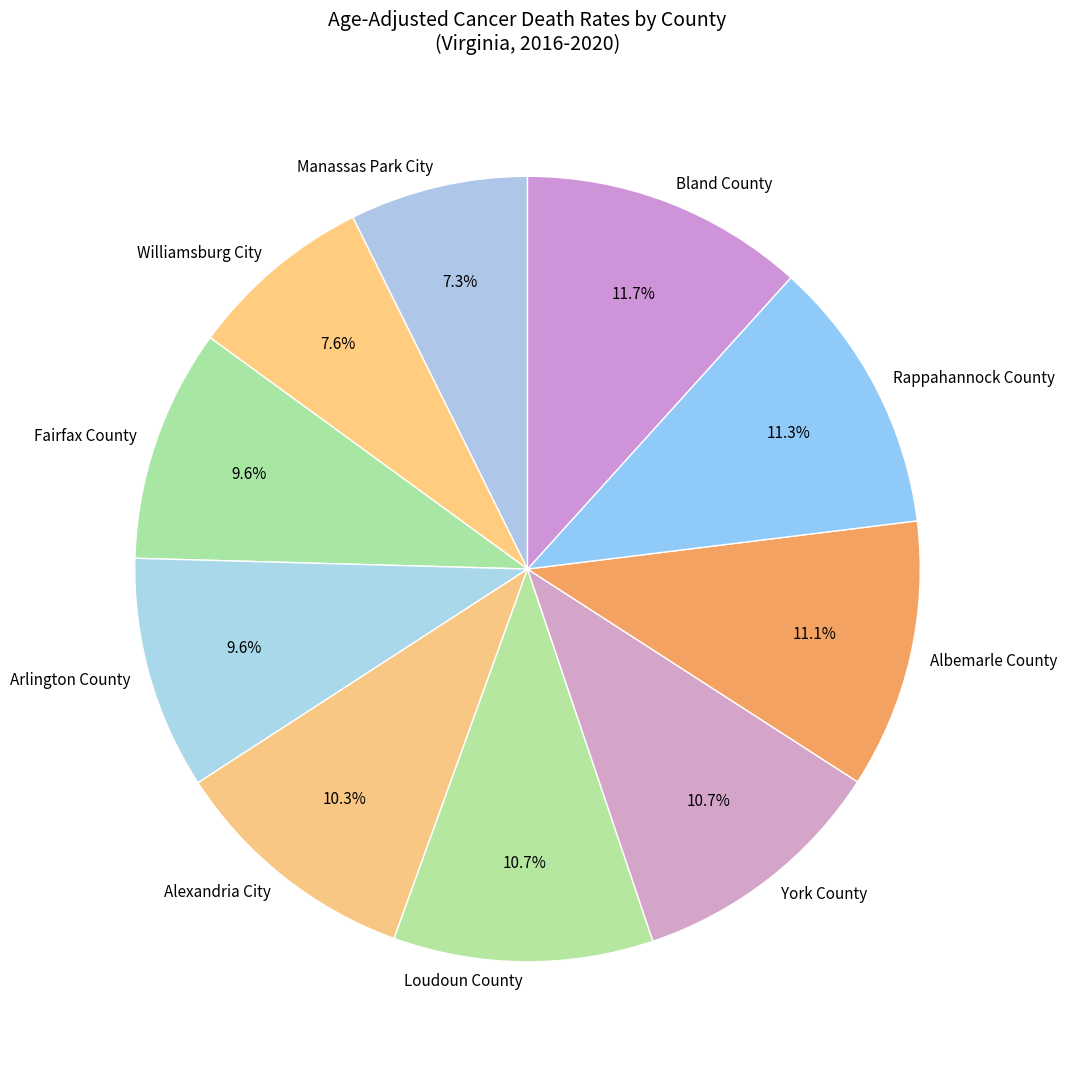

Is the sum of Alexandria City and Manassas Park City greater than half?

No